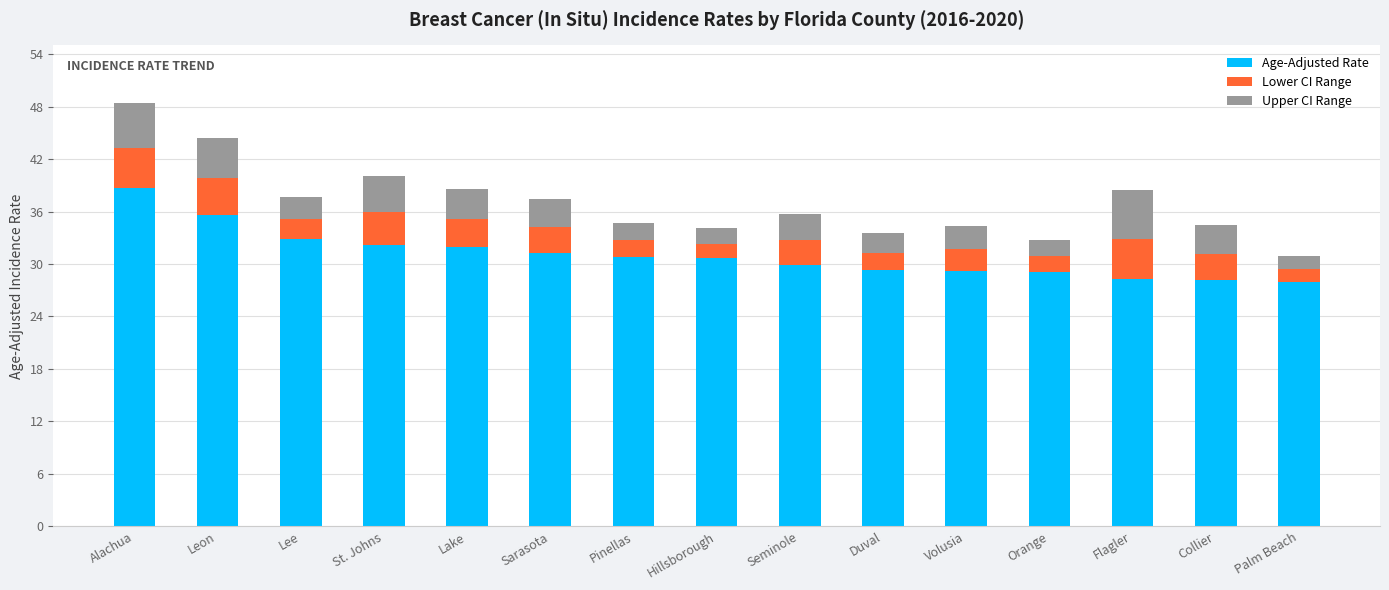

Are the bars grouped side by side (vs. stacked)?

No